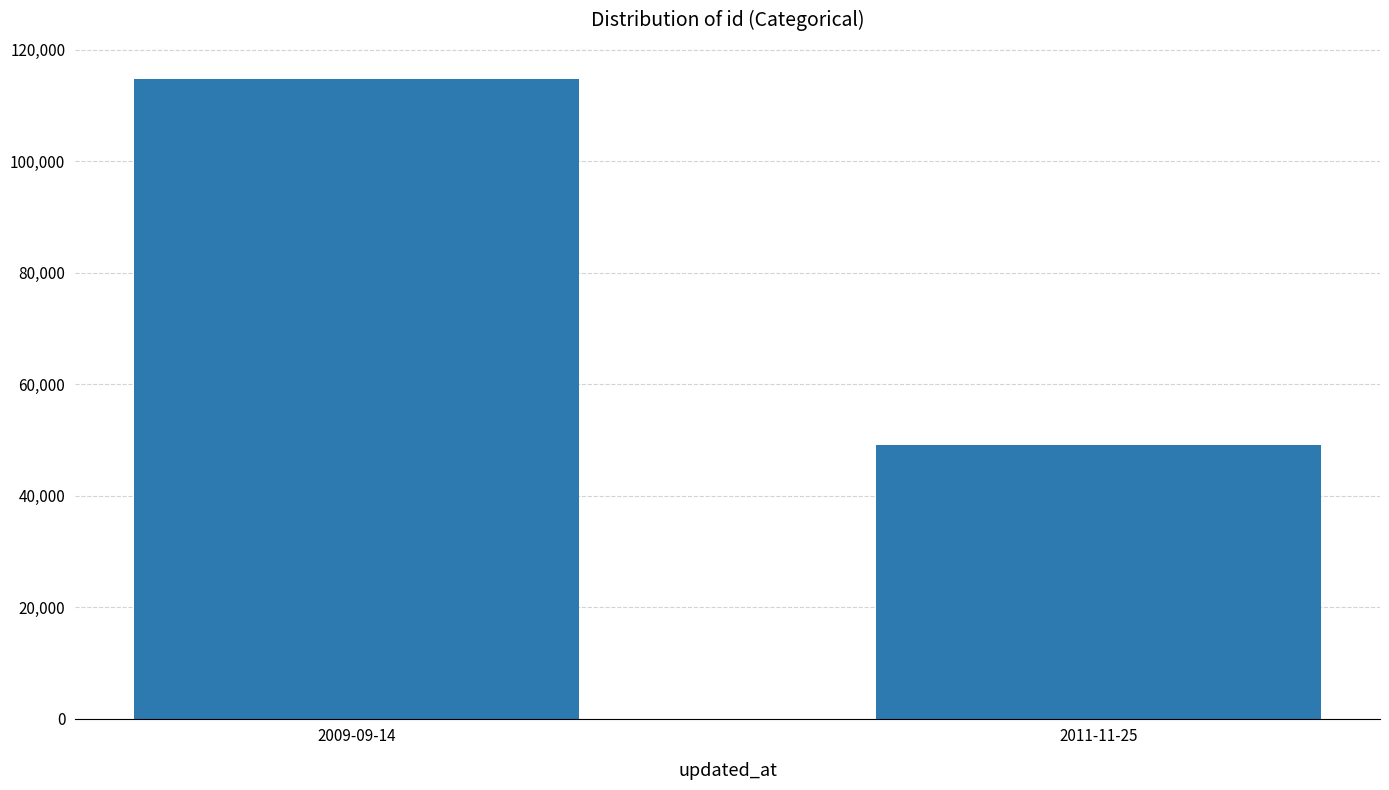

Rank the categories by value from lowest to highest.

2011-11-25, 2009-09-14